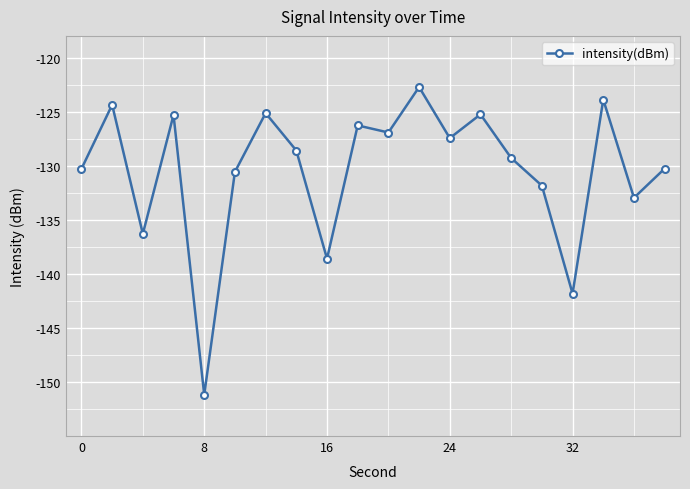

What is the value of the 15th point from the left?

-129.3